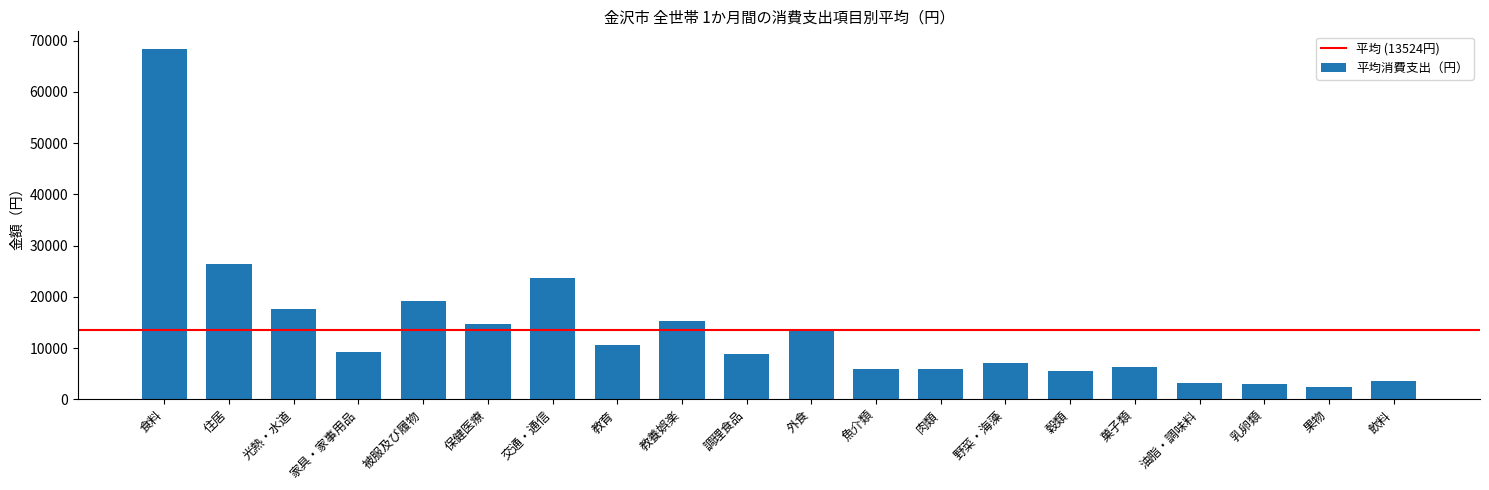

Which category has the highest value across all series?

食料